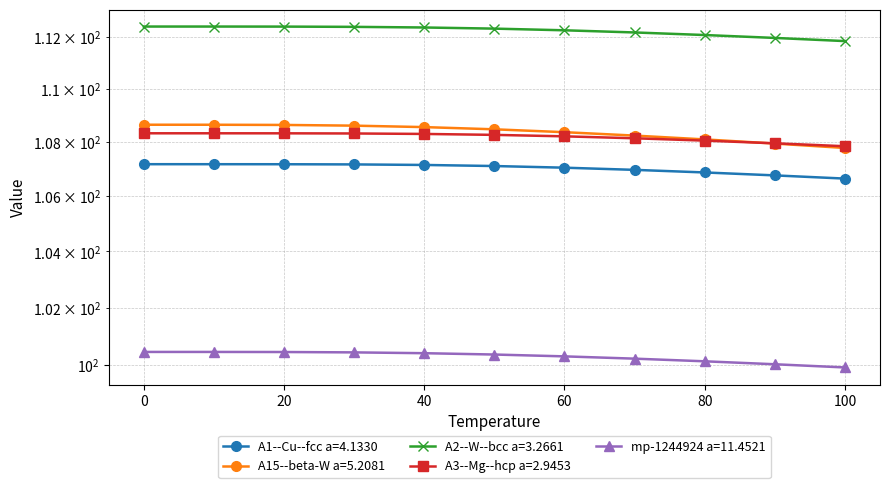

True or false: mp-1244924 a=11.4521 and A1--Cu--fcc a=4.1330 cross at least once.

False